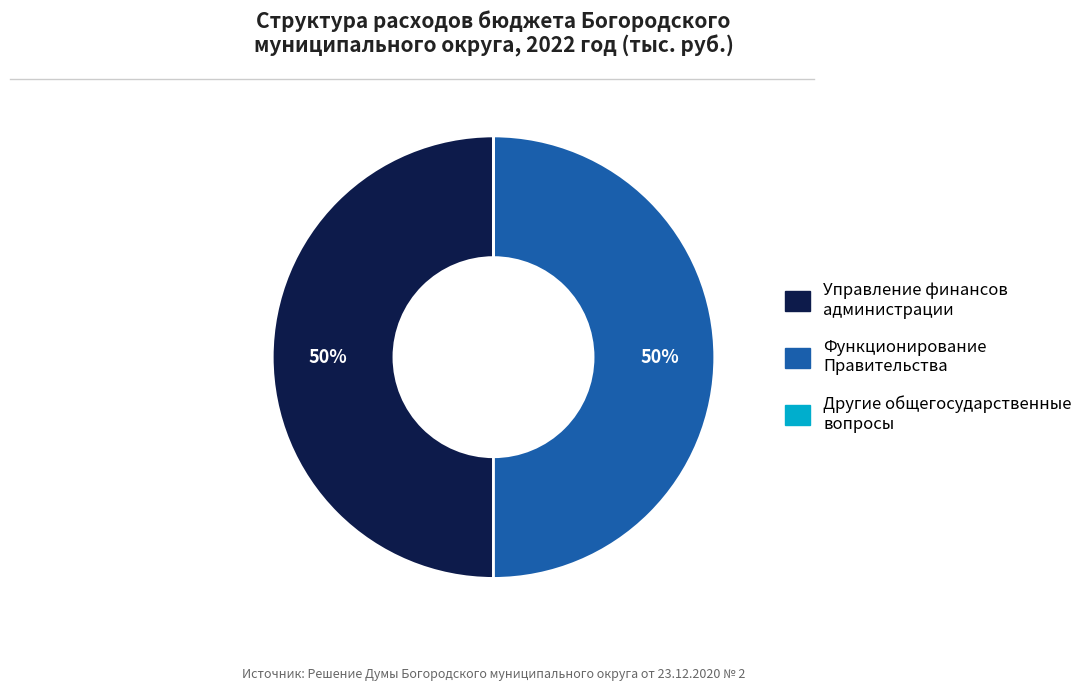

To the nearest percent, what is the difference between the largest and smallest slice percentages?

50%